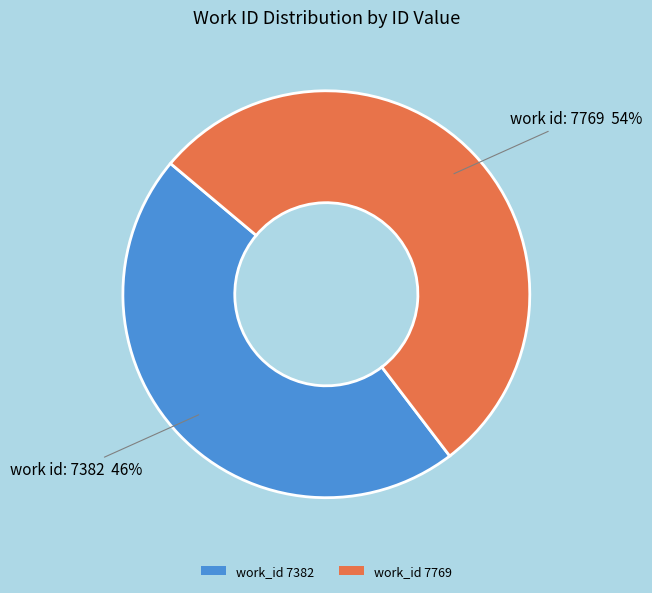

How many slices are in this pie chart?

2